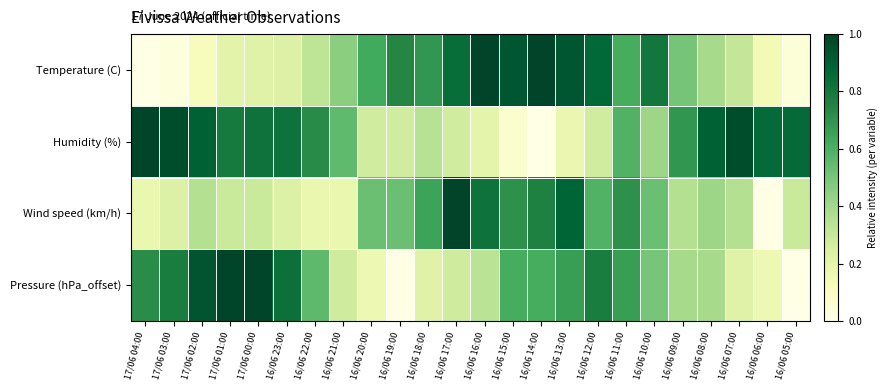

Which series changed the most between 16/06 10:00 and 16/06 07:00?

Humidity (%)